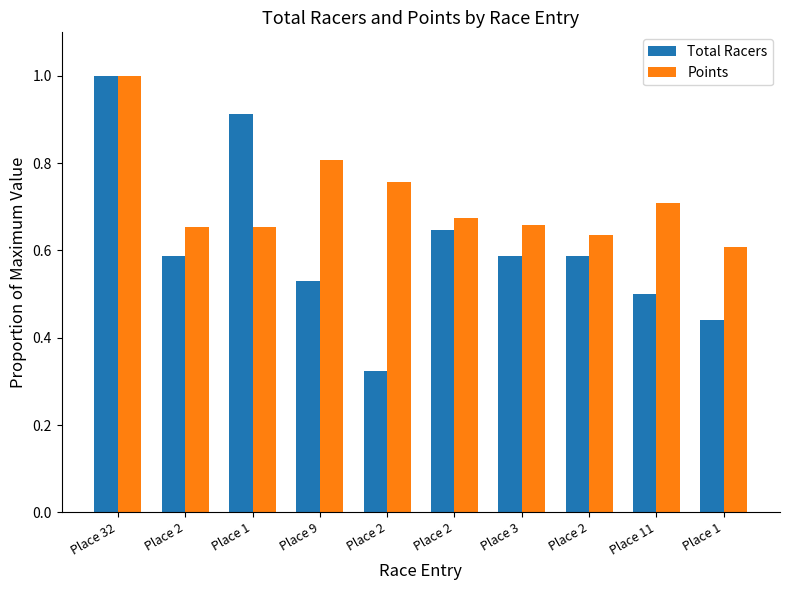

Reading left to right, list all the values displayed in this chart.

Total Racers: 1.0	0.6	0.9	0.5	0.3	0.6	0.6	0.6	0.5	0.4
Points: 1.0	0.7	0.7	0.8	0.8	0.7	0.7	0.6	0.7	0.6